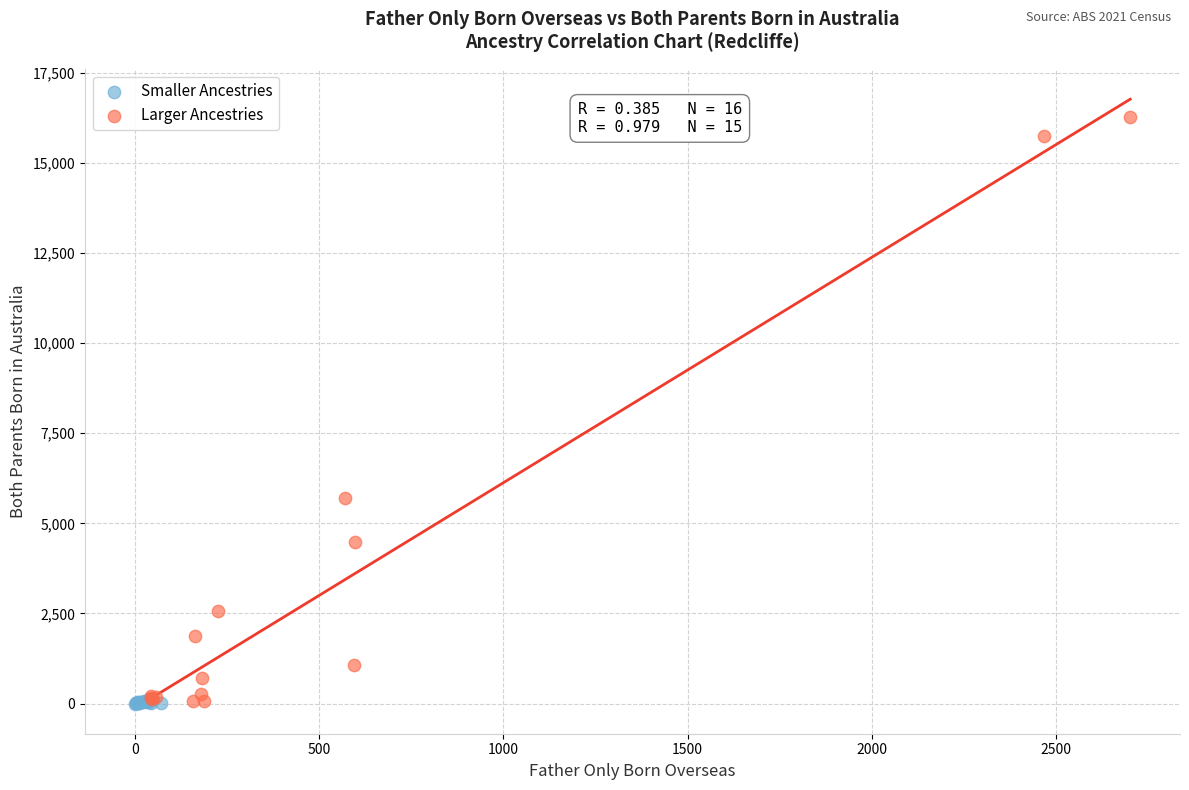

Which series contains the highest Y value?

Larger Ancestries